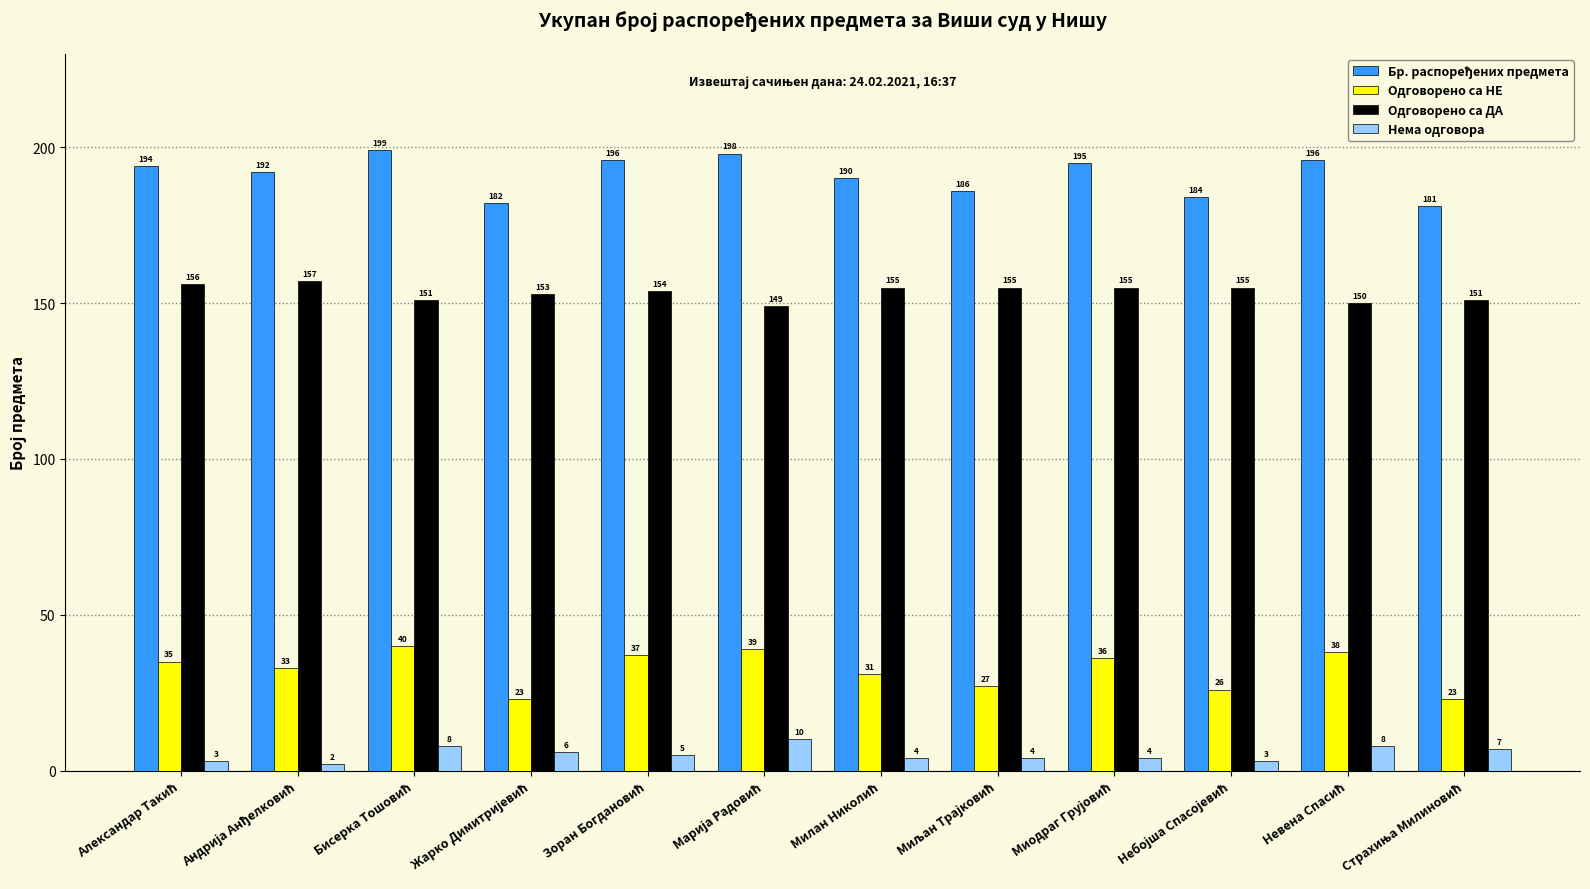

How many bars are there in each group?

4